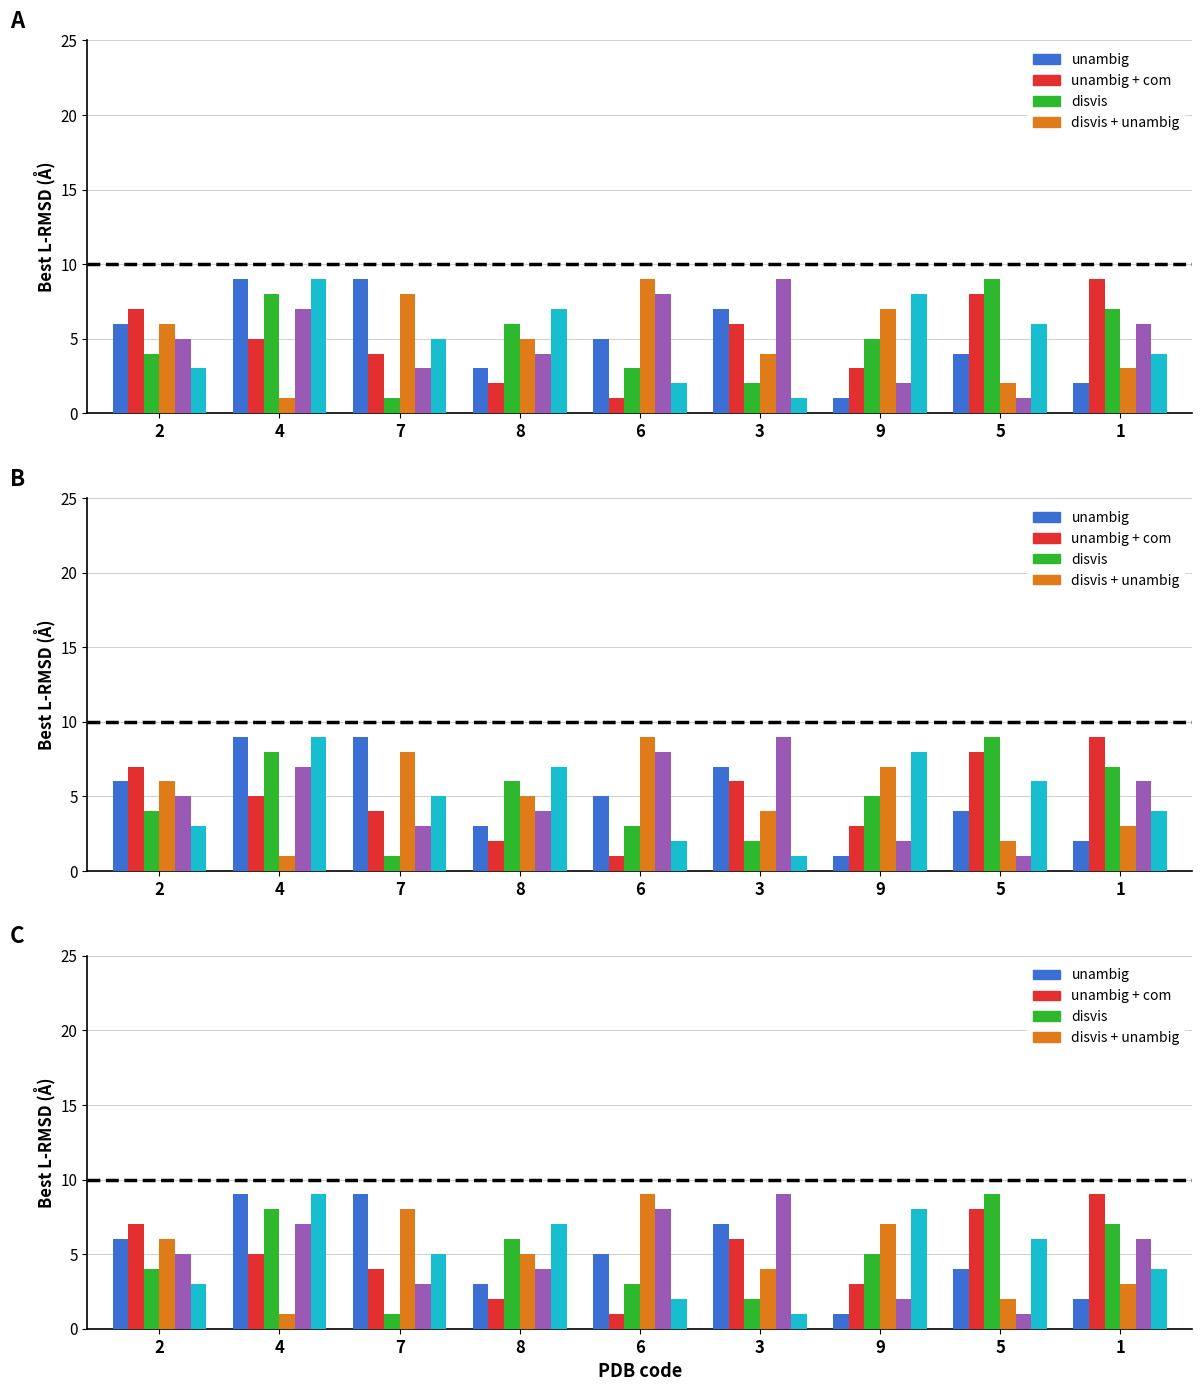

What is the label of the 2nd bar from the right?

5